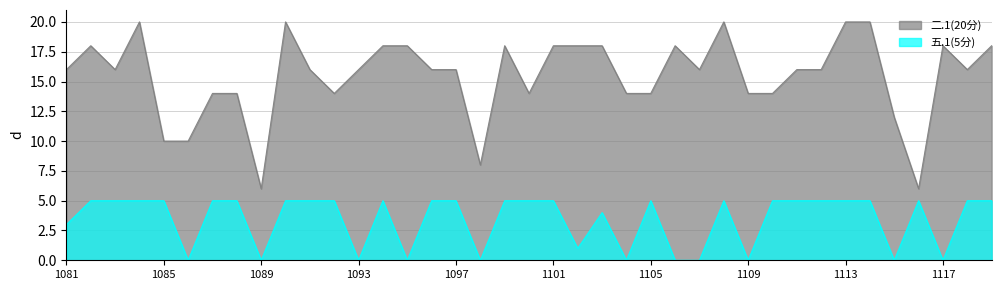

How many values in the 二.1(20分) series exceed 16?

15